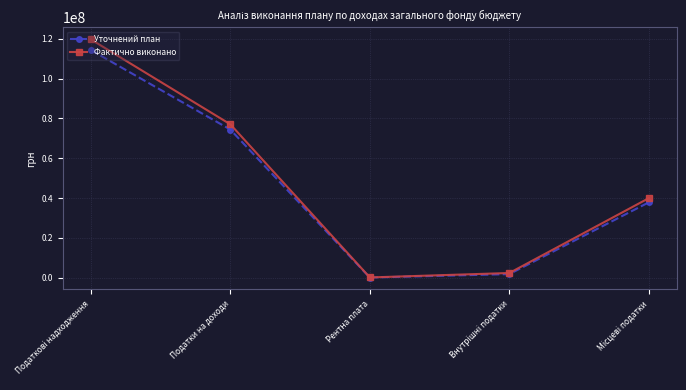

Which series has the largest total across all categories?

Фактично виконано